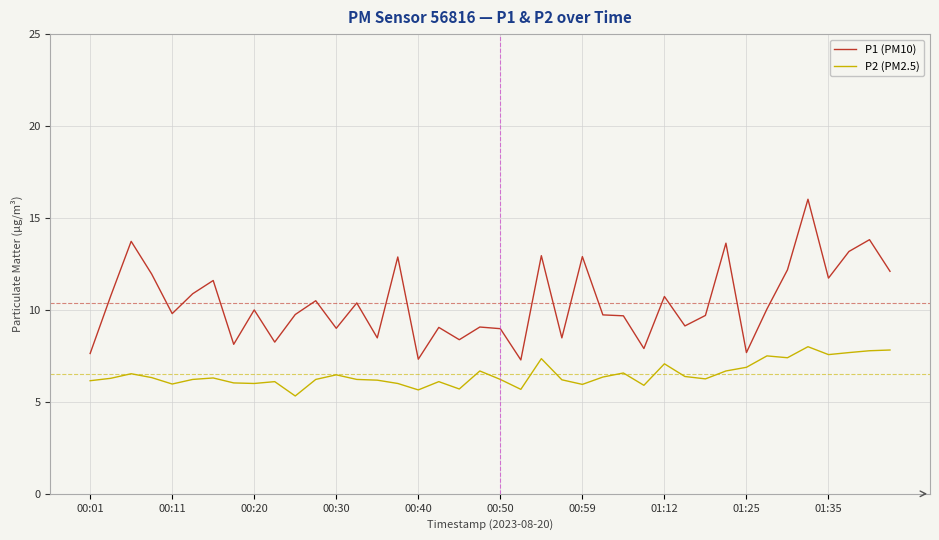

What is the difference between the maximum and minimum values in the P2 (PM2.5) series?

2.7